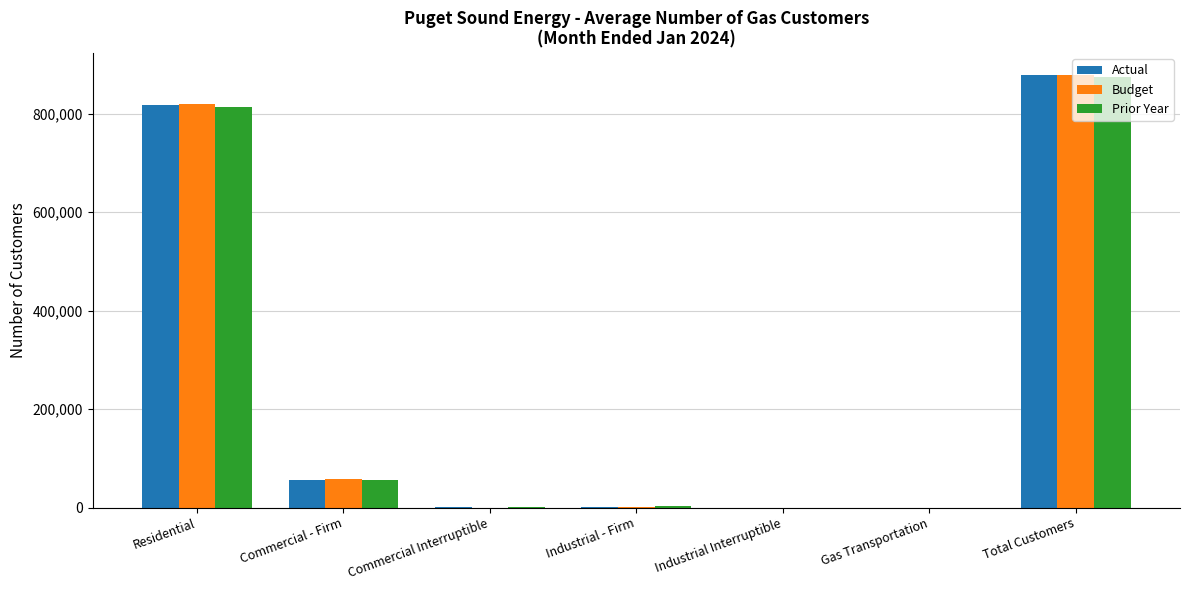

Which label corresponds to the largest value in the chart?

Total Customers